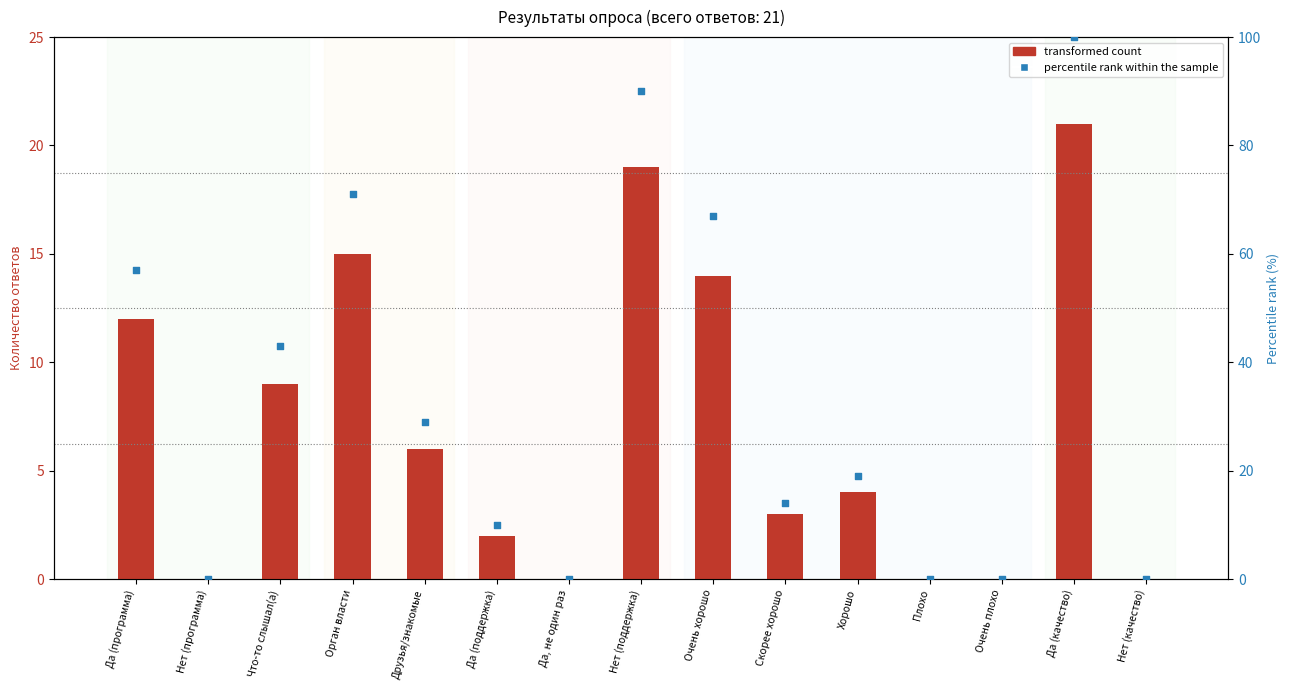

Which series has the largest total across all categories?

percentile rank within the sample